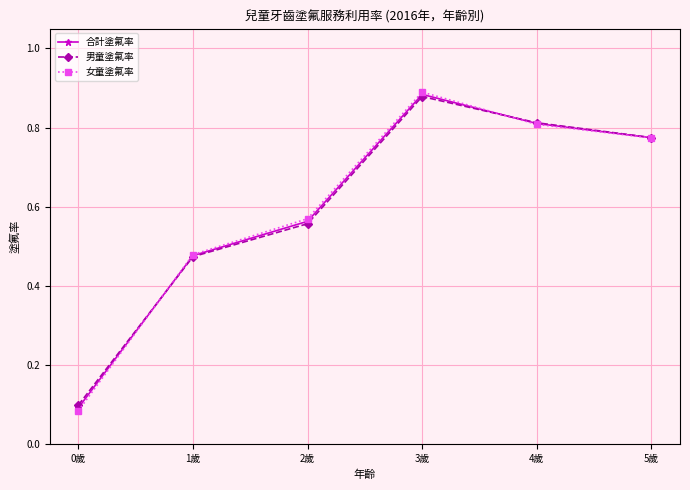

Between 3歲 and 5歲, which series saw the biggest shift?

女童塗氟率